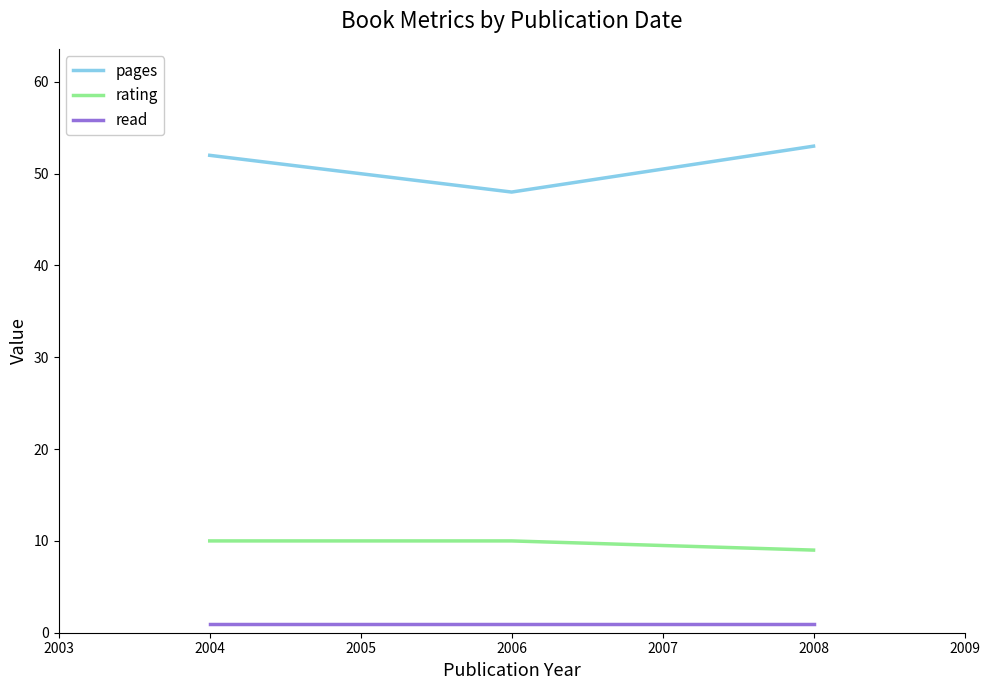

List the series in order of their overall mean, lowest first.

read, rating, pages